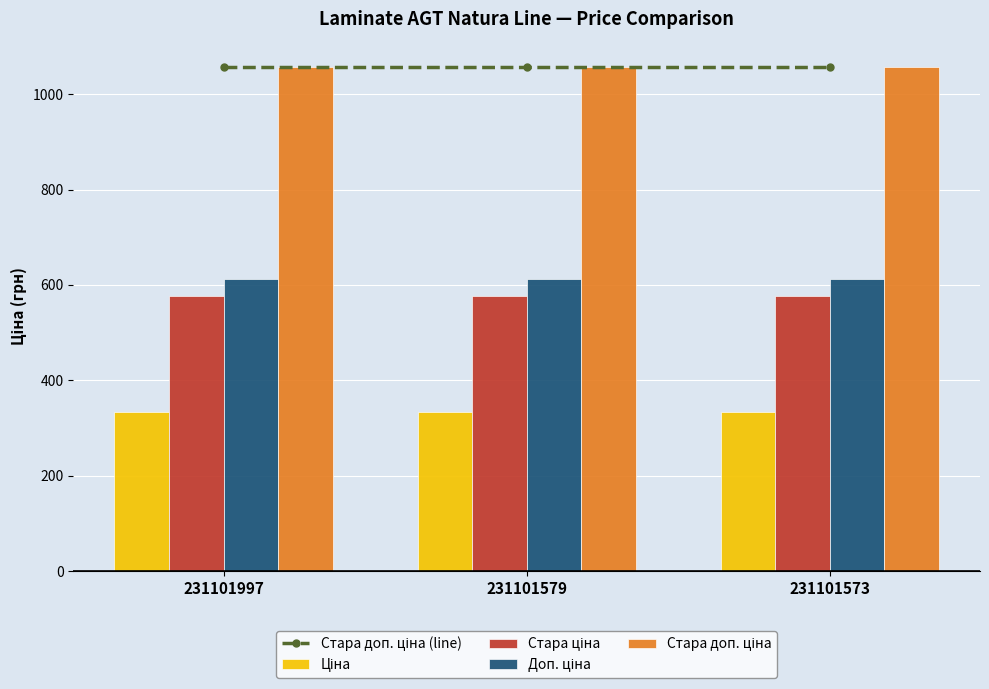

How many groups of bars are there?

3